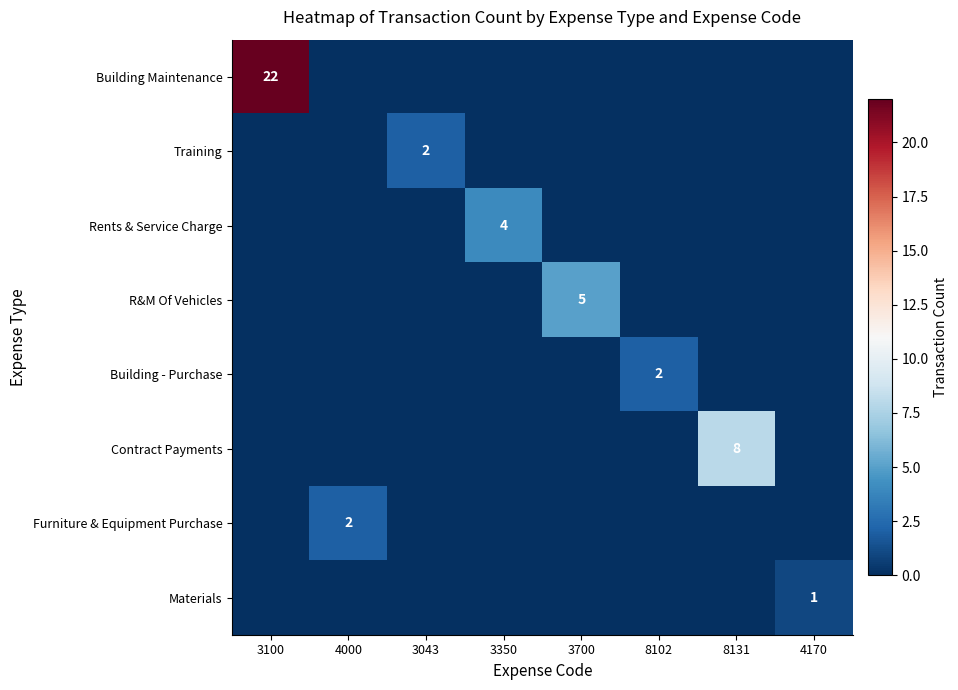

The Rents & Service Charge series shows 4 at 3350. True or false?

True